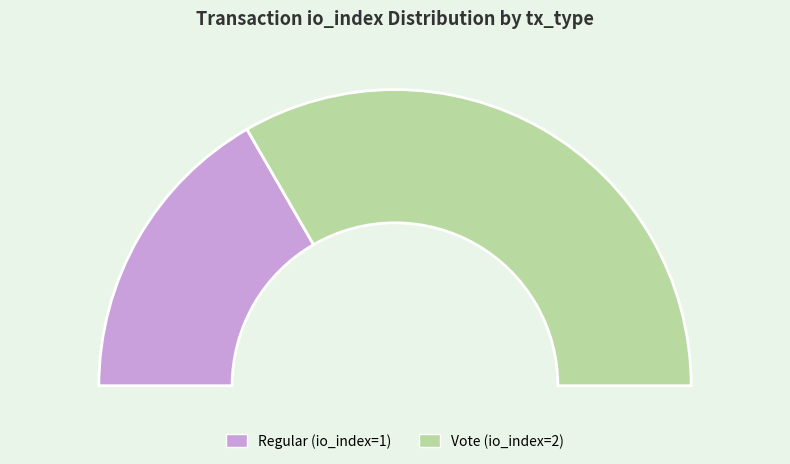

To the nearest percent, what is the difference between the largest and smallest slice percentages?

33%